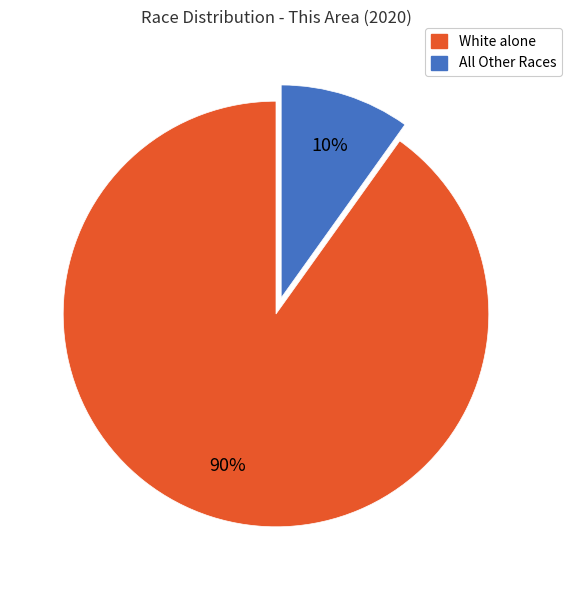

Does any single category account for the majority?

Yes